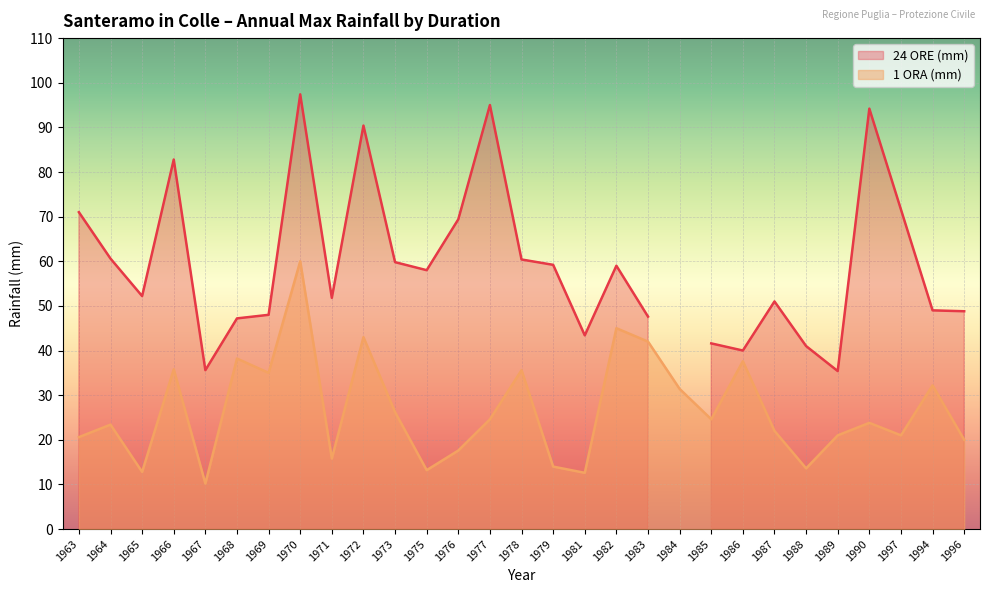

Where is the data nearest to the value 35?

1969